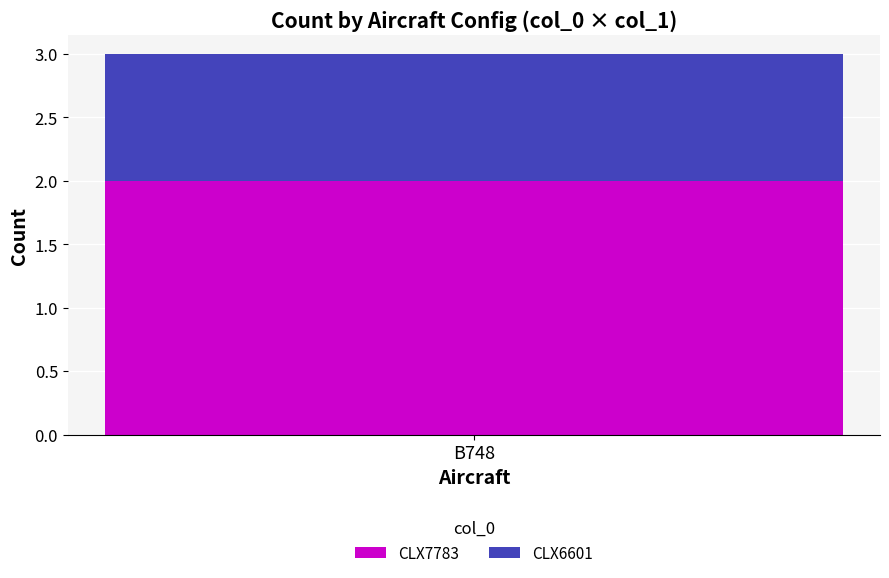

True or false: CLX7783 has a value of 2 at B748.

True